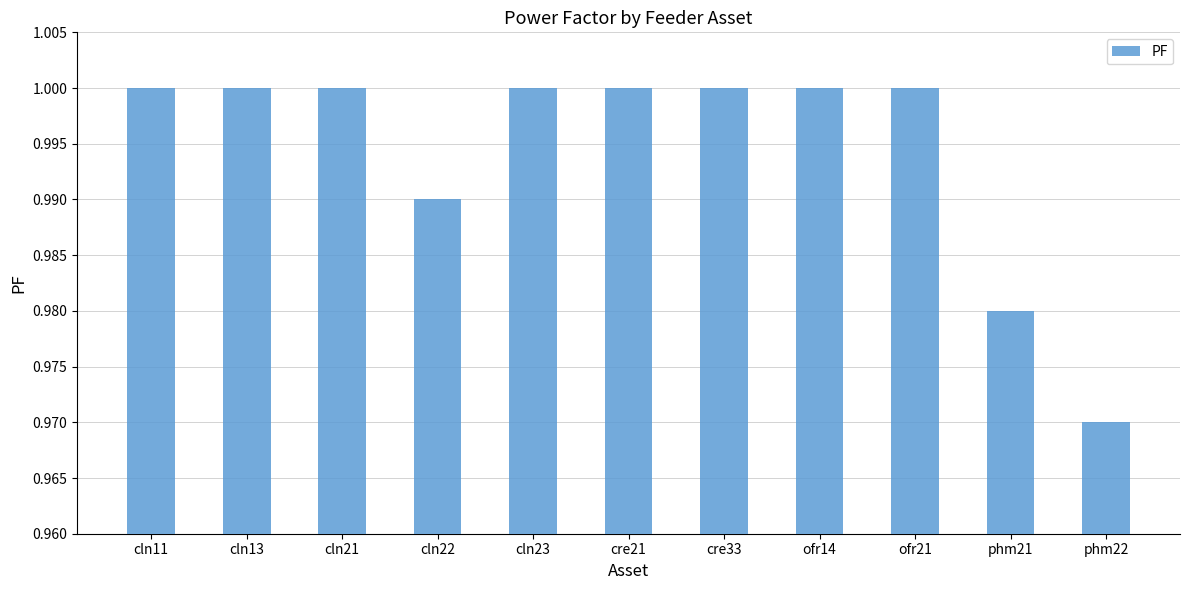

Which has a higher value, phm21 or cre33?

cre33